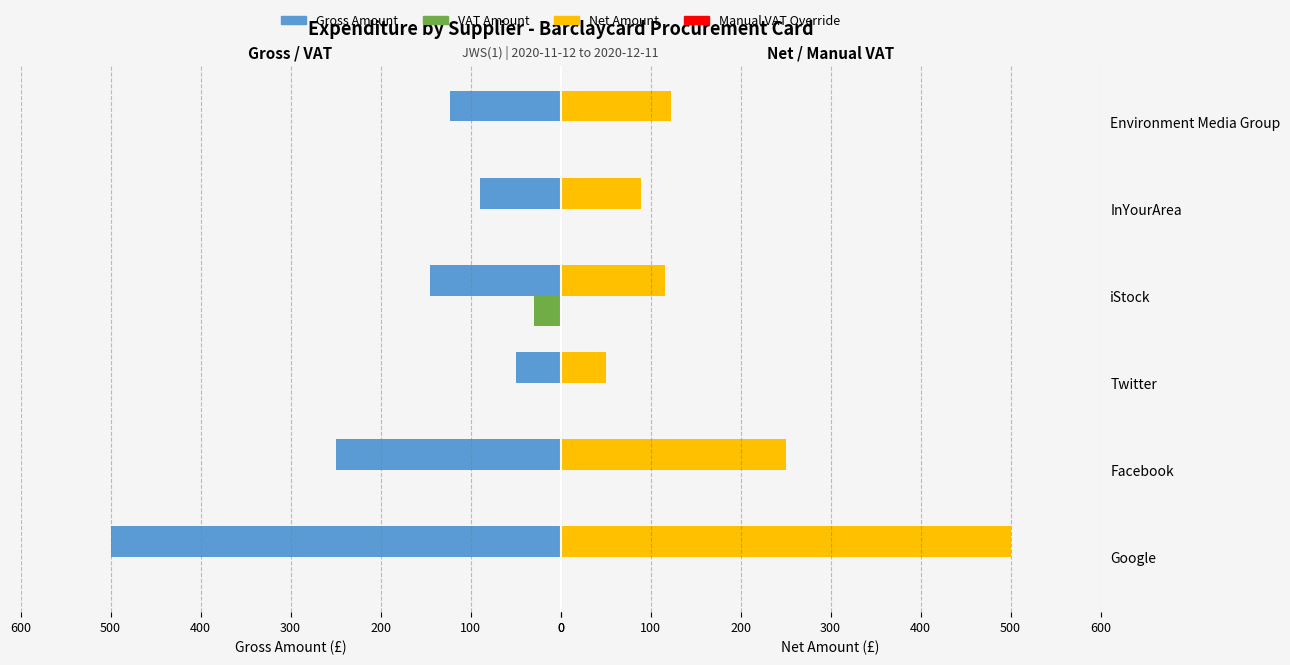

At how many categories does at least one series exceed 154?

2